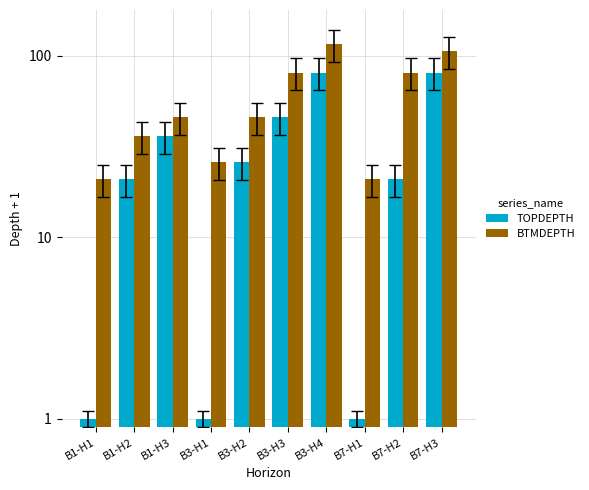

What is the spread (max minus min) of values at B7-H3?

25